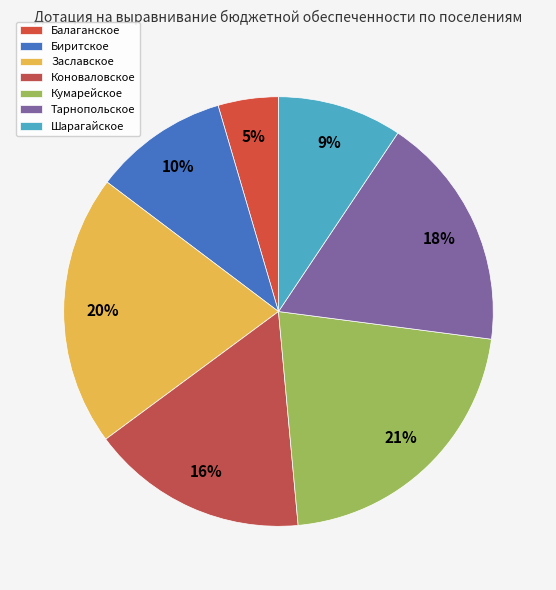

Between Балаганское and Биритское, which is larger?

Биритское